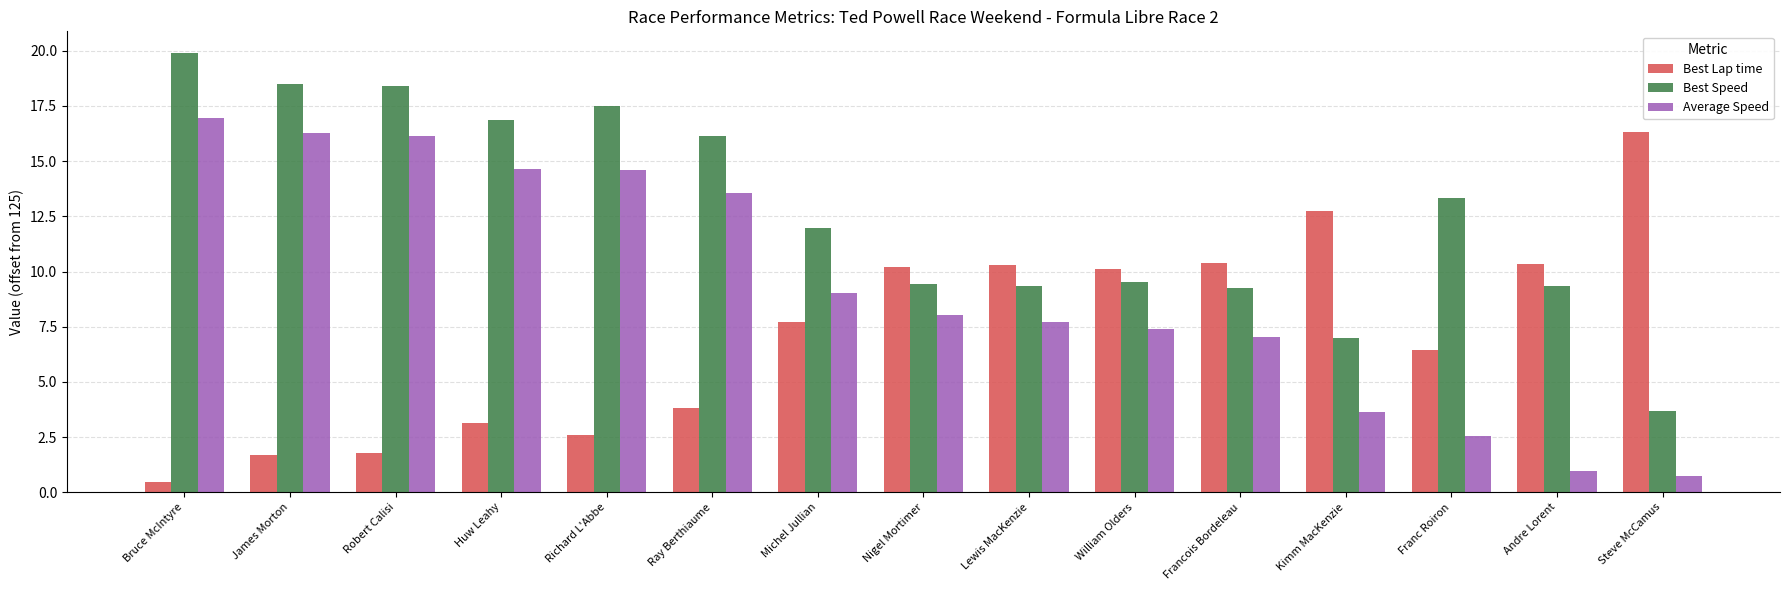

Are the bars horizontal?

No